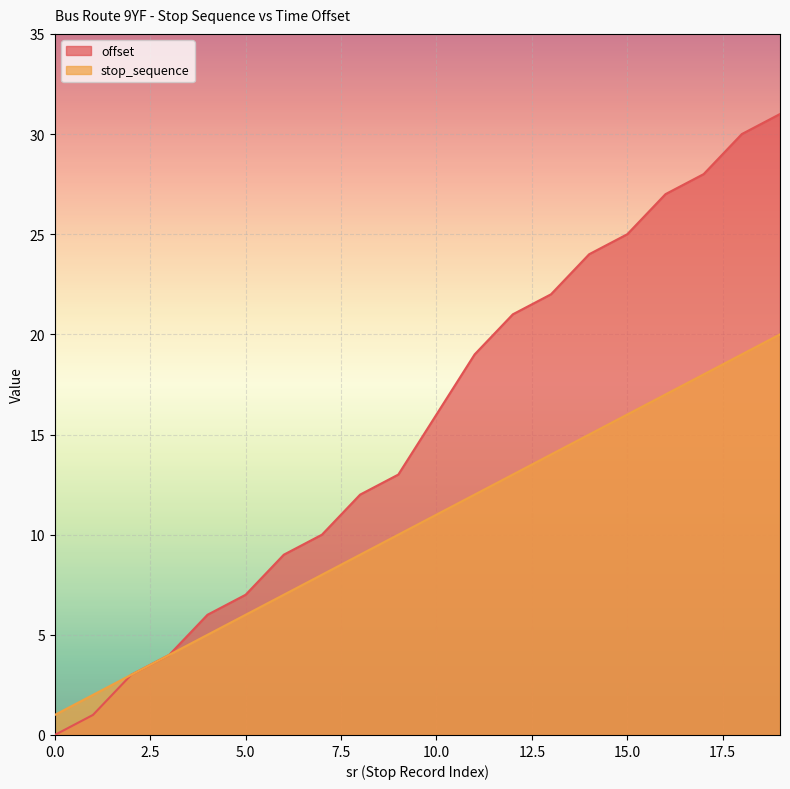

Which has a higher value, 17 or 16?

17